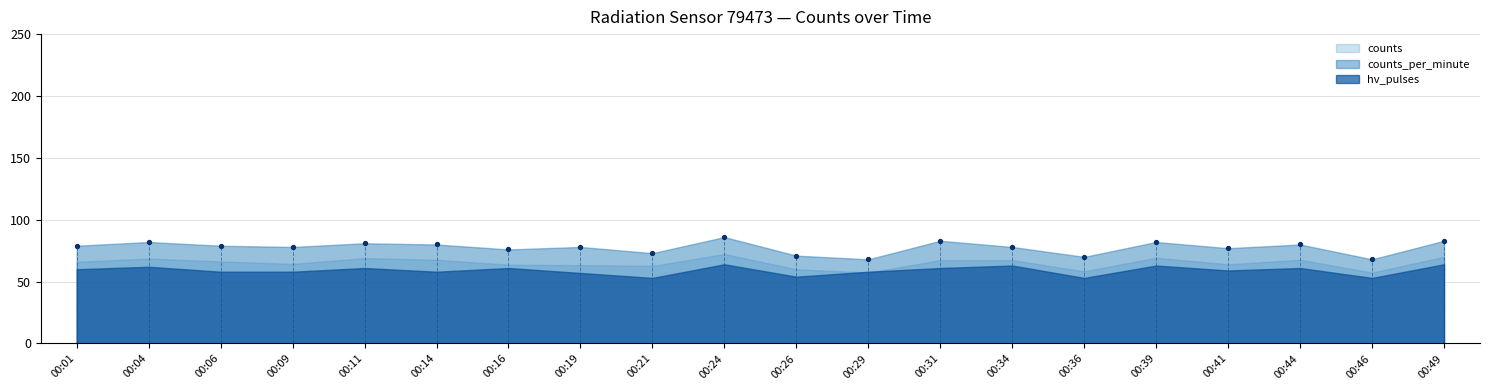

What is the range of Y values (max minus min)?

18